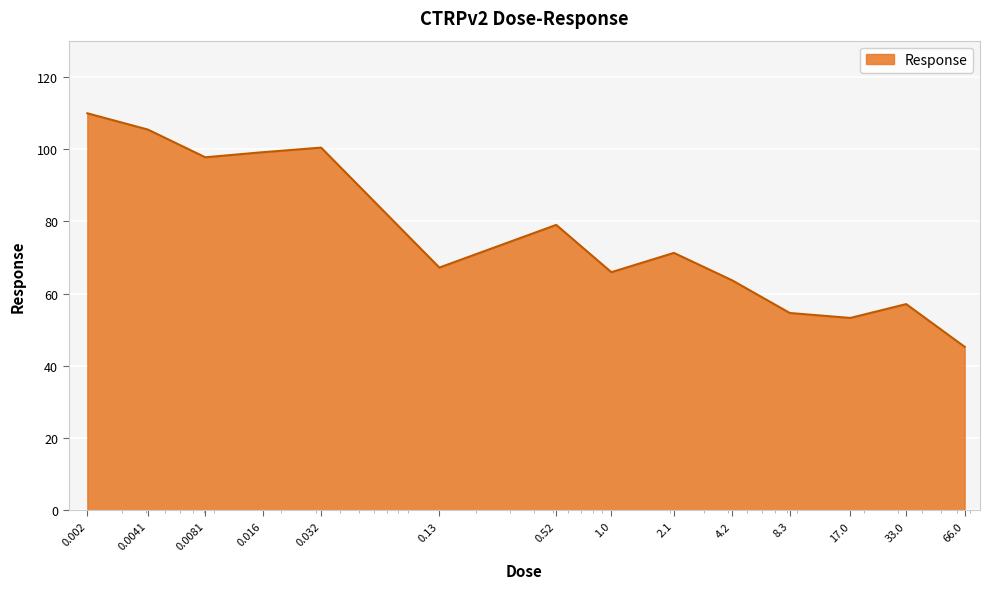

How many values are below 71?

7